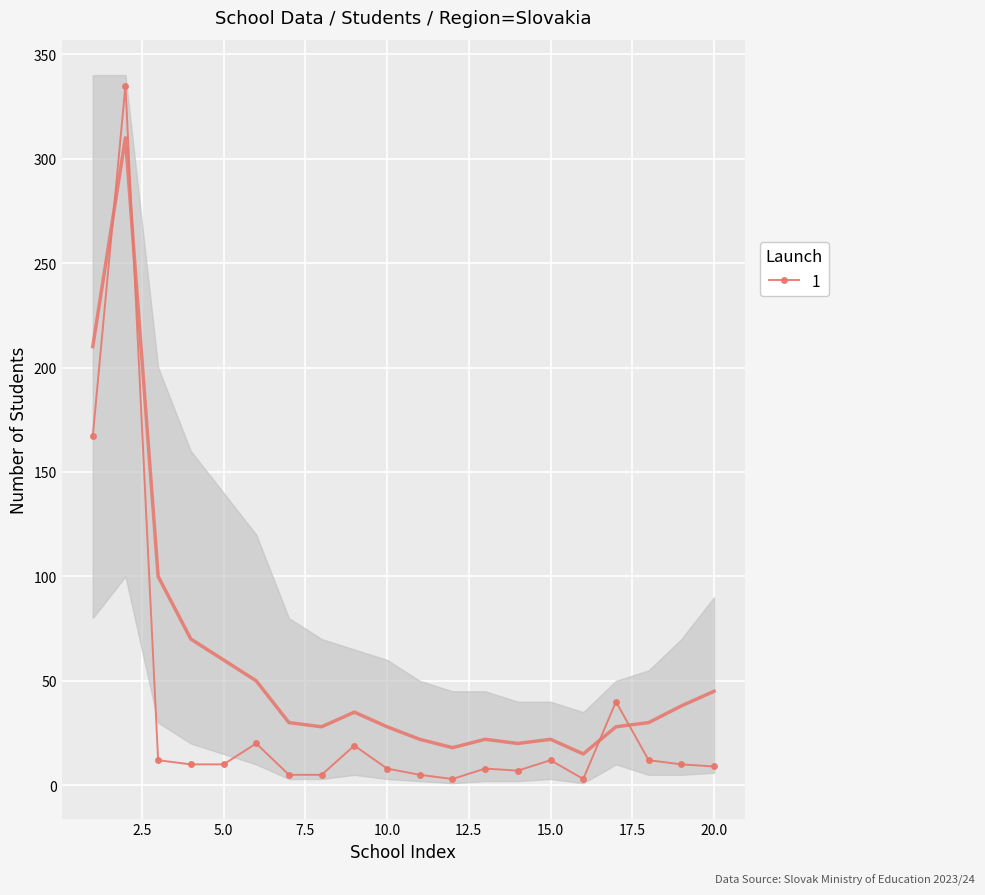

How many values exceed 10?

8